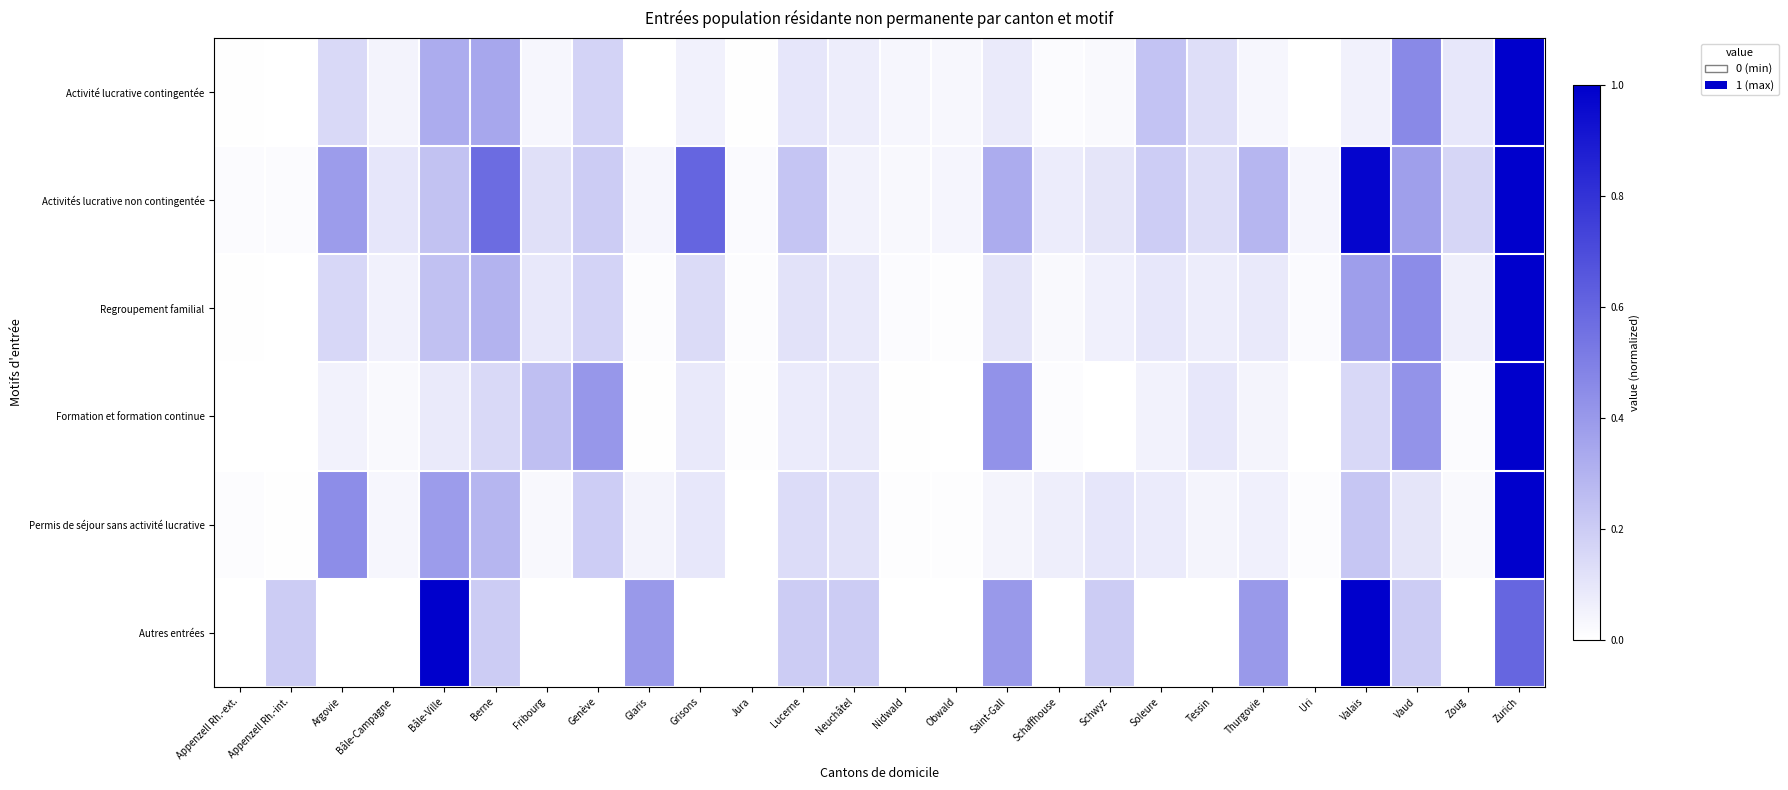

Reading left to right, what are all the values shown in this chart?

Activité lucrative contingentée: Appenzell Rh.-ext.=0.0	Appenzell Rh.-int.=0.0	Argovie=0.2	Bâle-Campagne=0.1	Bâle-Ville=0.3	Berne=0.3	Fribourg=0.0	Genève=0.2	Glaris=0.0	Grisons=0.1	Jura=0.0	Lucerne=0.1	Neuchâtel=0.1	Nidwald=0.0	Obwald=0.0	Saint-Gall=0.1	Schaffhouse=0.0	Schwyz=0.0	Soleure=0.2	Tessin=0.1	Thurgovie=0.0	Uri=0.0	Valais=0.1	Vaud=0.5	Zoug=0.1	Zurich=1.0
Activités lucrative non contingentée: Appenzell Rh.-ext.=0.0	Appenzell Rh.-int.=0.0	Argovie=0.4	Bâle-Campagne=0.1	Bâle-Ville=0.2	Berne=0.6	Fribourg=0.1	Genève=0.2	Glaris=0.0	Grisons=0.6	Jura=0.0	Lucerne=0.2	Neuchâtel=0.1	Nidwald=0.0	Obwald=0.0	Saint-Gall=0.3	Schaffhouse=0.1	Schwyz=0.1	Soleure=0.2	Tessin=0.1	Thurgovie=0.3	Uri=0.0	Valais=1.0	Vaud=0.4	Zoug=0.2	Zurich=1.0
Regroupement familial: Appenzell Rh.-ext.=0.0	Appenzell Rh.-int.=0.0	Argovie=0.2	Bâle-Campagne=0.1	Bâle-Ville=0.2	Berne=0.3	Fribourg=0.1	Genève=0.2	Glaris=0.0	Grisons=0.1	Jura=0.0	Lucerne=0.1	Neuchâtel=0.1	Nidwald=0.0	Obwald=0.0	Saint-Gall=0.1	Schaffhouse=0.0	Schwyz=0.1	Soleure=0.1	Tessin=0.1	Thurgovie=0.1	Uri=0.0	Valais=0.4	Vaud=0.5	Zoug=0.1	Zurich=1.0
Formation et formation continue: Appenzell Rh.-ext.=0.0	Appenzell Rh.-int.=0.0	Argovie=0.1	Bâle-Campagne=0.0	Bâle-Ville=0.1	Berne=0.2	Fribourg=0.3	Genève=0.4	Glaris=0.0	Grisons=0.1	Jura=0.0	Lucerne=0.1	Neuchâtel=0.1	Nidwald=0.0	Obwald=0.0	Saint-Gall=0.4	Schaffhouse=0.0	Schwyz=0.0	Soleure=0.1	Tessin=0.1	Thurgovie=0.0	Uri=0.0	Valais=0.2	Vaud=0.4	Zoug=0.0	Zurich=1.0
Permis de séjour sans activité lucrative: Appenzell Rh.-ext.=0.0	Appenzell Rh.-int.=0.0	Argovie=0.4	Bâle-Campagne=0.0	Bâle-Ville=0.4	Berne=0.3	Fribourg=0.0	Genève=0.2	Glaris=0.0	Grisons=0.1	Jura=0.0	Lucerne=0.1	Neuchâtel=0.1	Nidwald=0.0	Obwald=0.0	Saint-Gall=0.0	Schaffhouse=0.1	Schwyz=0.1	Soleure=0.1	Tessin=0.0	Thurgovie=0.1	Uri=0.0	Valais=0.2	Vaud=0.1	Zoug=0.0	Zurich=1.0
Autres entrées: Appenzell Rh.-ext.=0.0	Appenzell Rh.-int.=0.2	Argovie=0.0	Bâle-Campagne=0.0	Bâle-Ville=1.0	Berne=0.2	Fribourg=0.0	Genève=0.0	Glaris=0.4	Grisons=0.0	Jura=0.0	Lucerne=0.2	Neuchâtel=0.2	Nidwald=0.0	Obwald=0.0	Saint-Gall=0.4	Schaffhouse=0.0	Schwyz=0.2	Soleure=0.0	Tessin=0.0	Thurgovie=0.4	Uri=0.0	Valais=1.0	Vaud=0.2	Zoug=0.0	Zurich=0.6